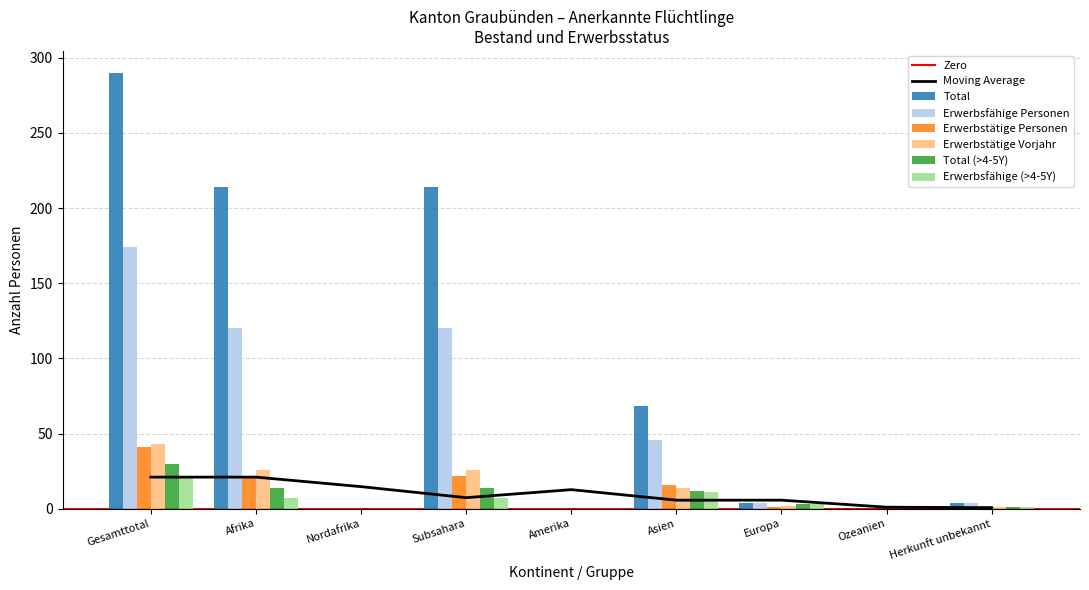

At how many categories does at least one series exceed 240?

1